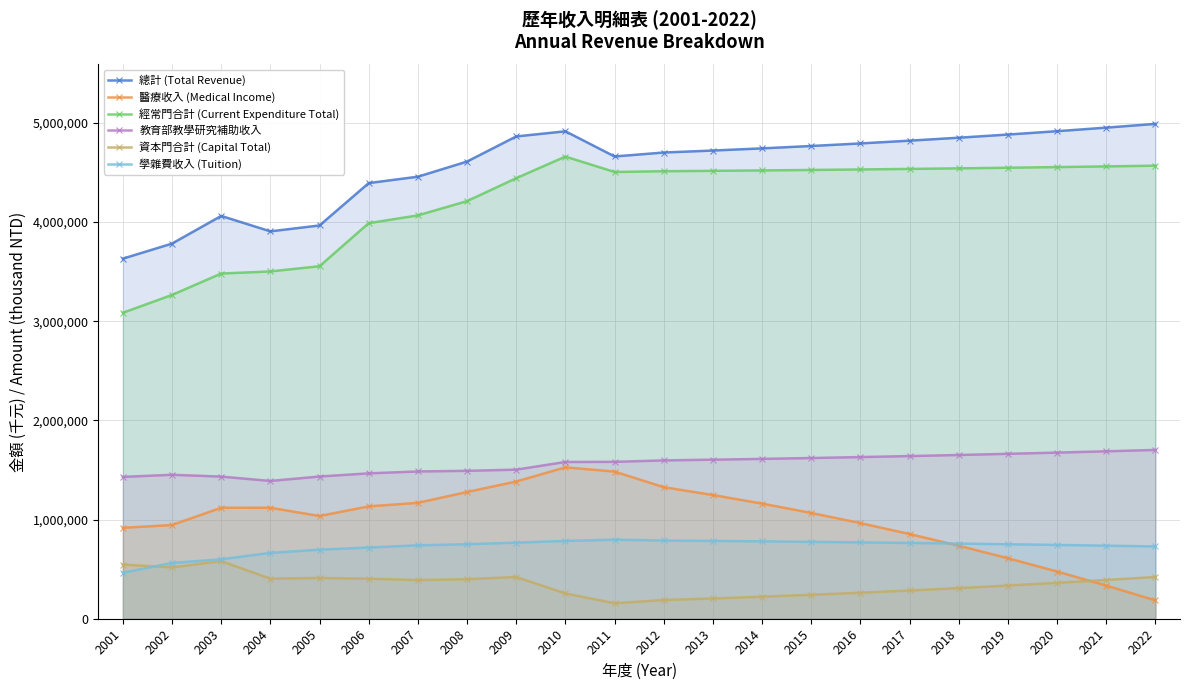

At which category does the chart reach its peak across all series?

2022